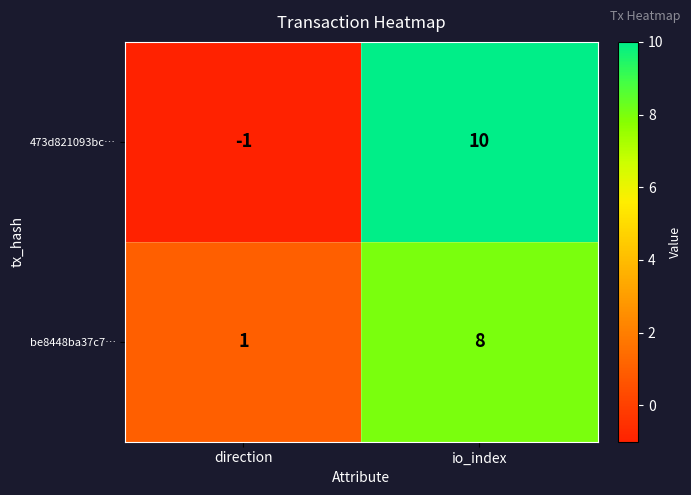

How many data points does each series have?

2